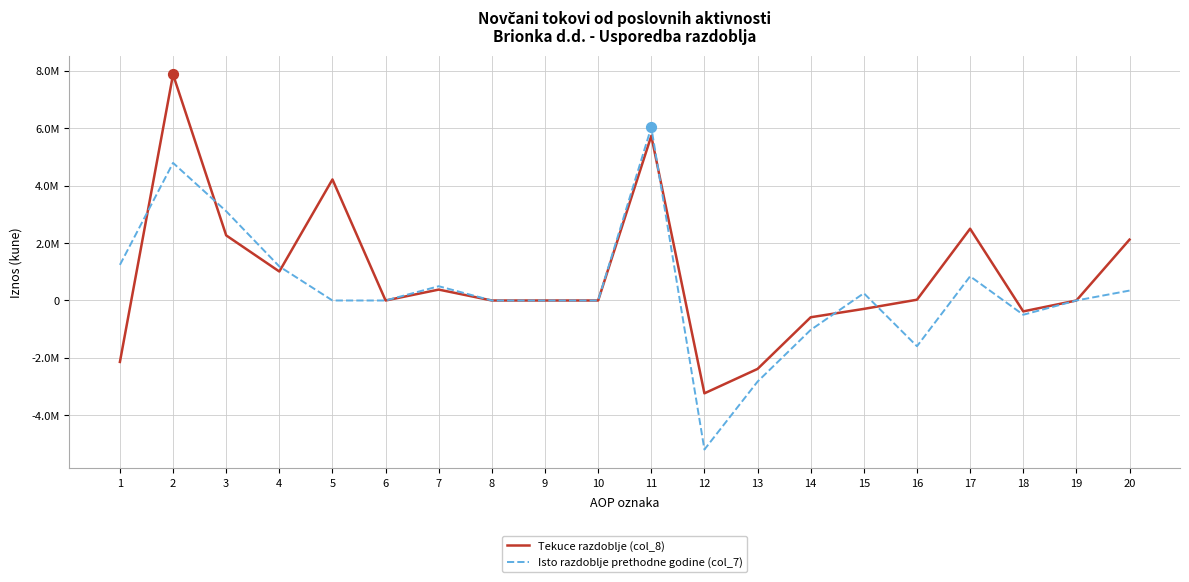

What are all the series names shown in the legend?

Tekuce razdoblje (col_8), Isto razdoblje prethodne godine (col_7)